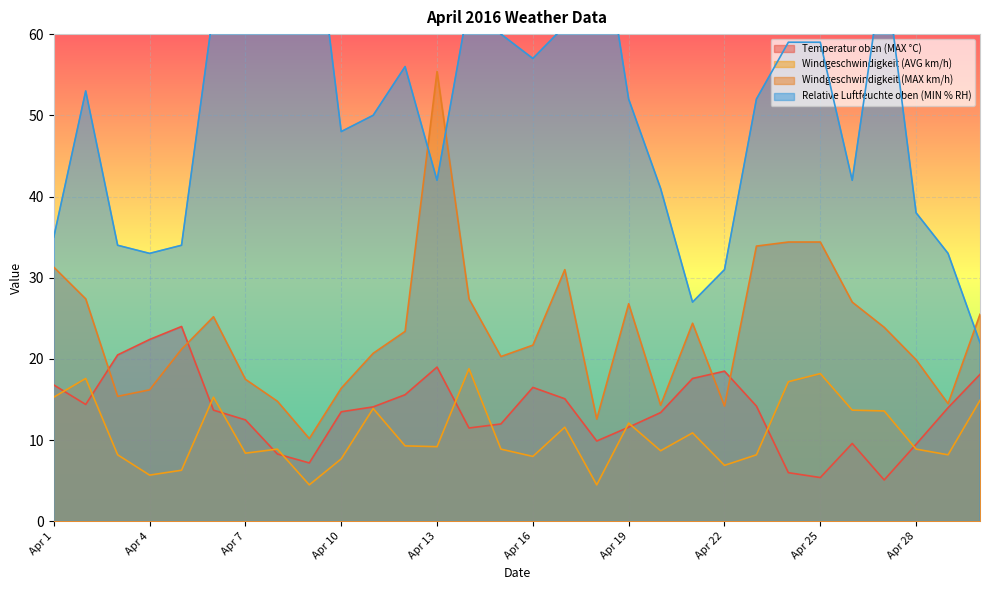

Reading right to left, list all the values displayed in this chart.

Temperatur oben (MAX °C): 18.1	14.0	9.5	5.1	9.6	5.4	6.0	14.2	18.5	17.6	13.4	11.6	9.9	15.1	16.5	12.0	11.5	19.0	15.6	14.1	13.5	7.2	8.3	12.5	13.7	24.0	22.4	20.5	14.4	16.8
Windgeschwindigkeit (AVG km/h): 14.9	8.2	8.9	13.6	13.7	18.2	17.2	8.2	6.9	10.9	8.7	12.1	4.5	11.6	8.0	8.9	18.8	9.2	9.3	13.9	7.7	4.5	8.9	8.4	15.3	6.3	5.7	8.2	17.6	15.3
Windgeschwindigkeit (MAX km/h): 25.5	14.5	19.9	23.9	27.0	34.4	34.4	33.9	14.2	24.4	14.3	26.8	12.6	31.0	21.7	20.3	27.4	55.4	23.4	20.7	16.4	10.2	14.8	17.5	25.2	21.2	16.2	15.4	27.4	31.3
Relative Luftfeuchte oben (MIN % RH): 22.0	33.0	38.0	69.0	42.0	59.0	59.0	52.0	31.0	27.0	41.0	52.0	77.0	61.0	57.0	60.0	64.0	42.0	56.0	50.0	48.0	80.0	84.0	61.0	63.0	34.0	33.0	34.0	53.0	35.0